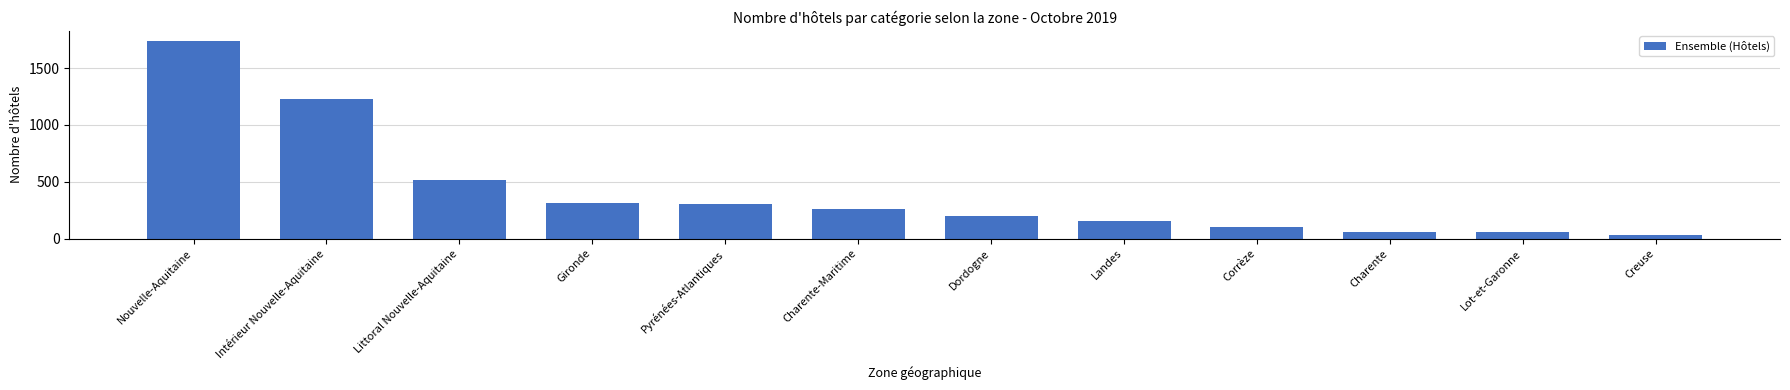

What is the ratio of the value at Littoral Nouvelle-Aquitaine to the value at Charente?

8.7